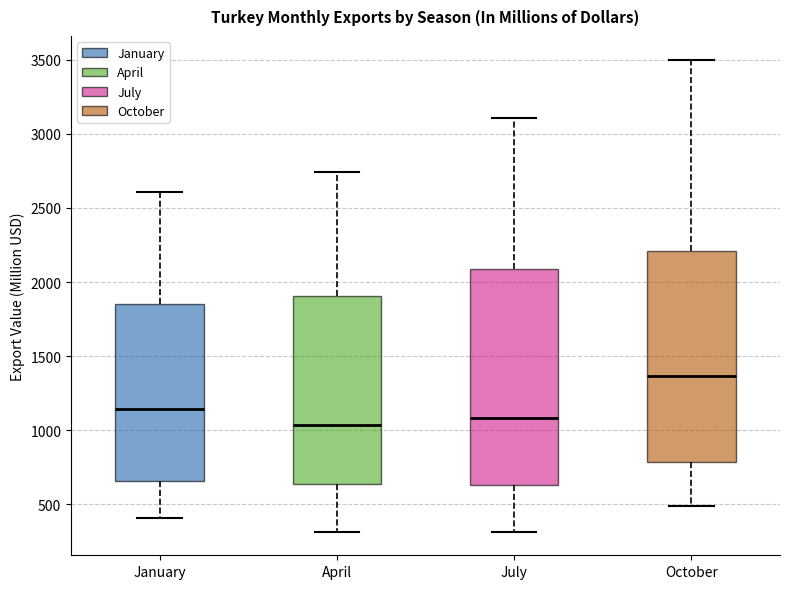

Where does the lower whisker of the box for October end on the y-axis? The values are not printed on the chart, so give them approximately, as read against the axis.

500